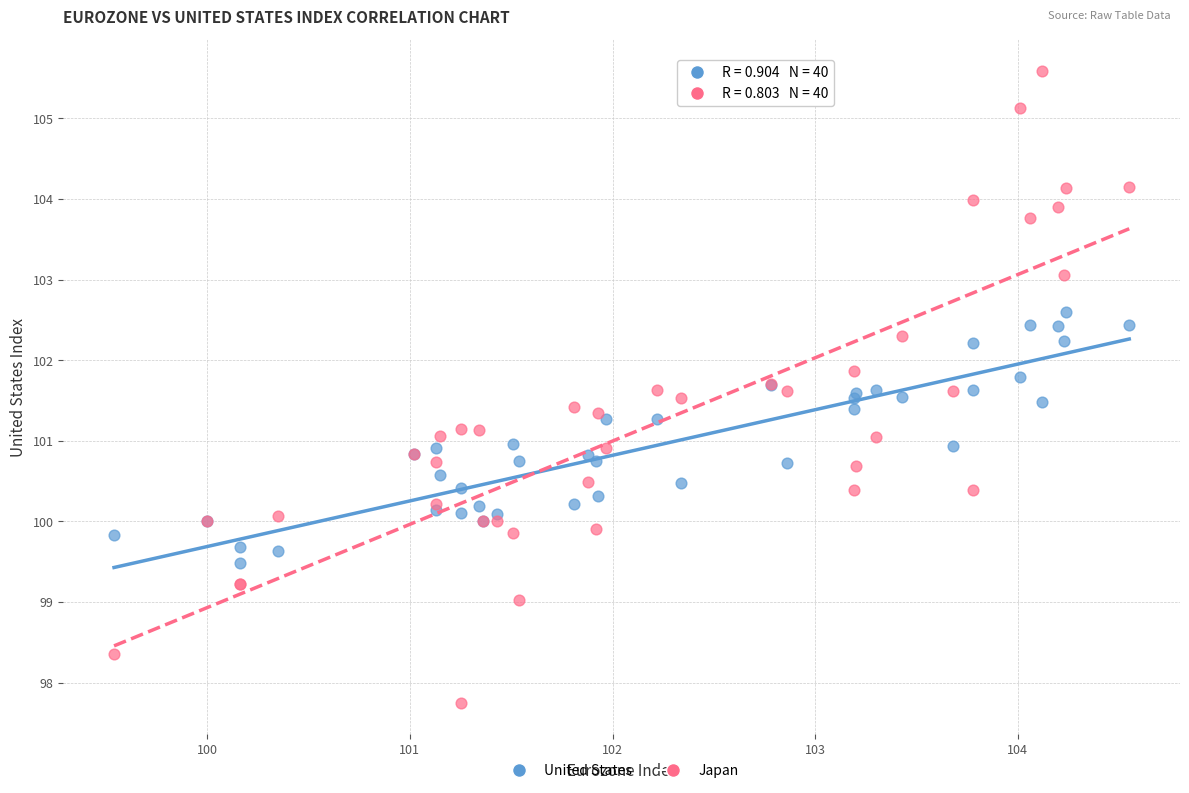

Which series has the widest spread of Y values?

Japan